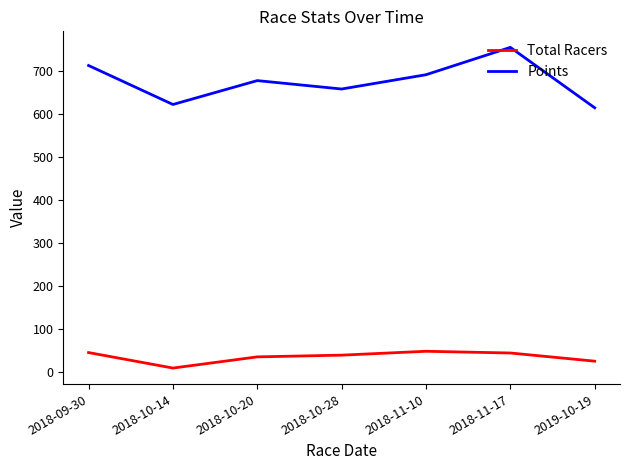

What is the difference between the second highest and minimum values in the Points series?

98.3